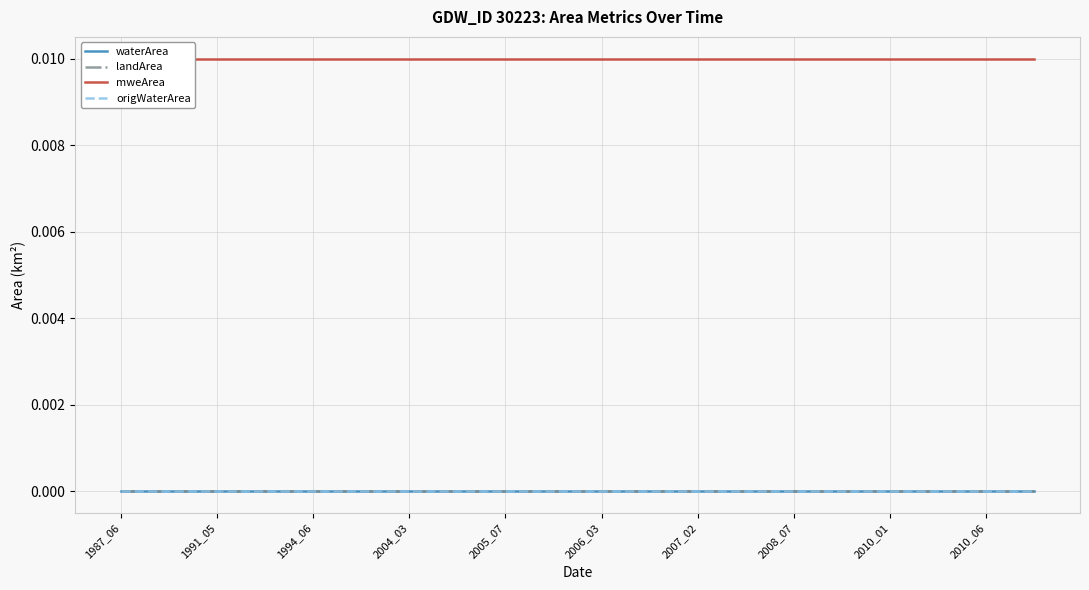

Between 2005_07 and 2010_06, which series saw the biggest shift?

waterArea